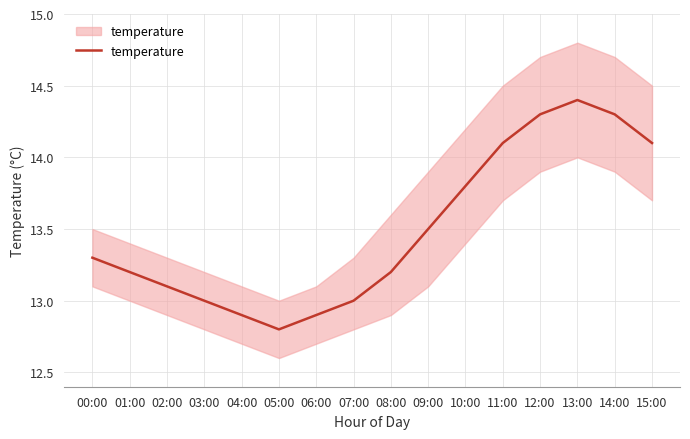

Reading left to right, list all the values displayed in this chart.

13.3	13.2	13.1	13.0	12.9	12.8	12.9	13.0	13.2	13.5	13.8	14.1	14.3	14.4	14.3	14.1